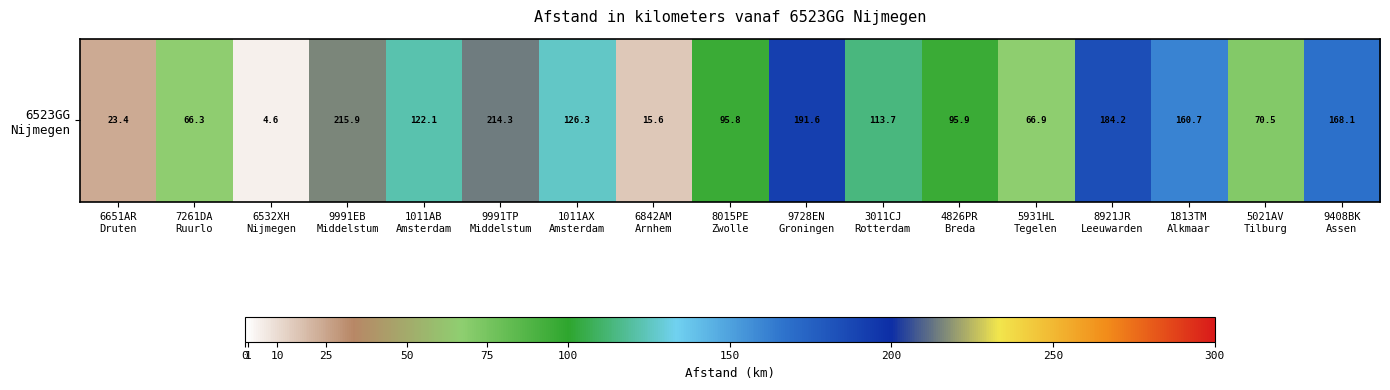

The chart shows a value of 6.7 at 6532XH
Nijmegen. True or false?

False